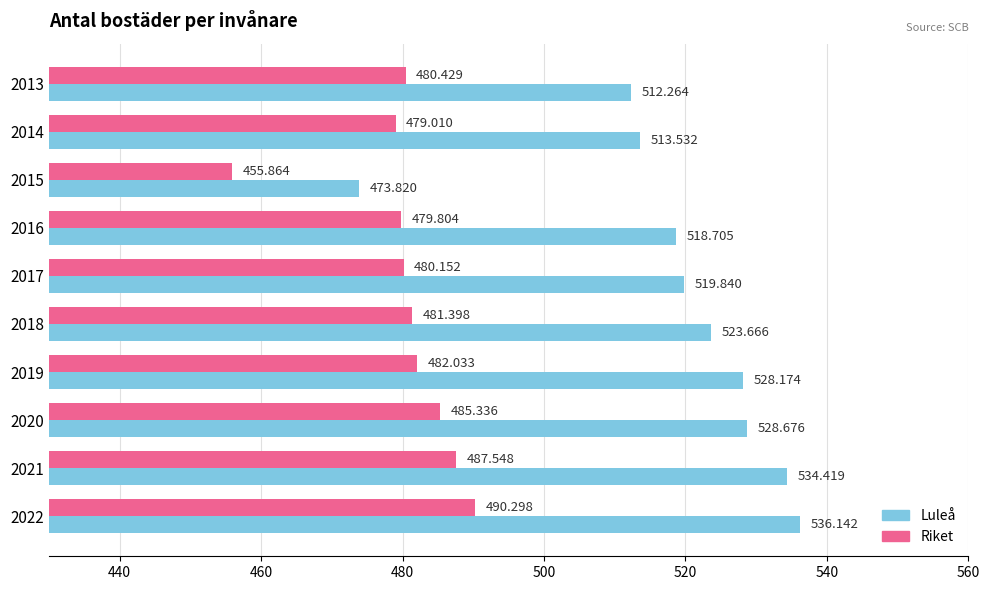

How many data points in Luleå are above 523?

5